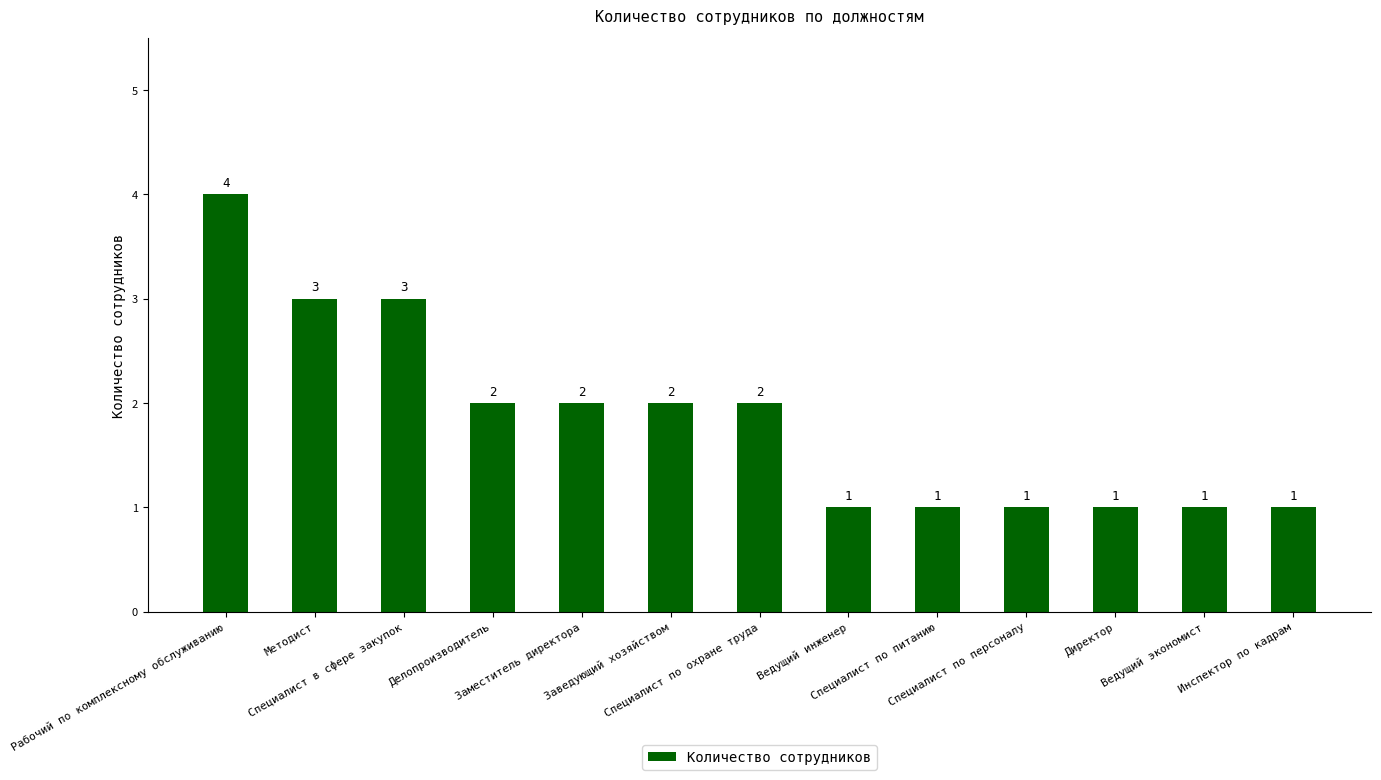

What is the value of the 9th bar from the left?

1